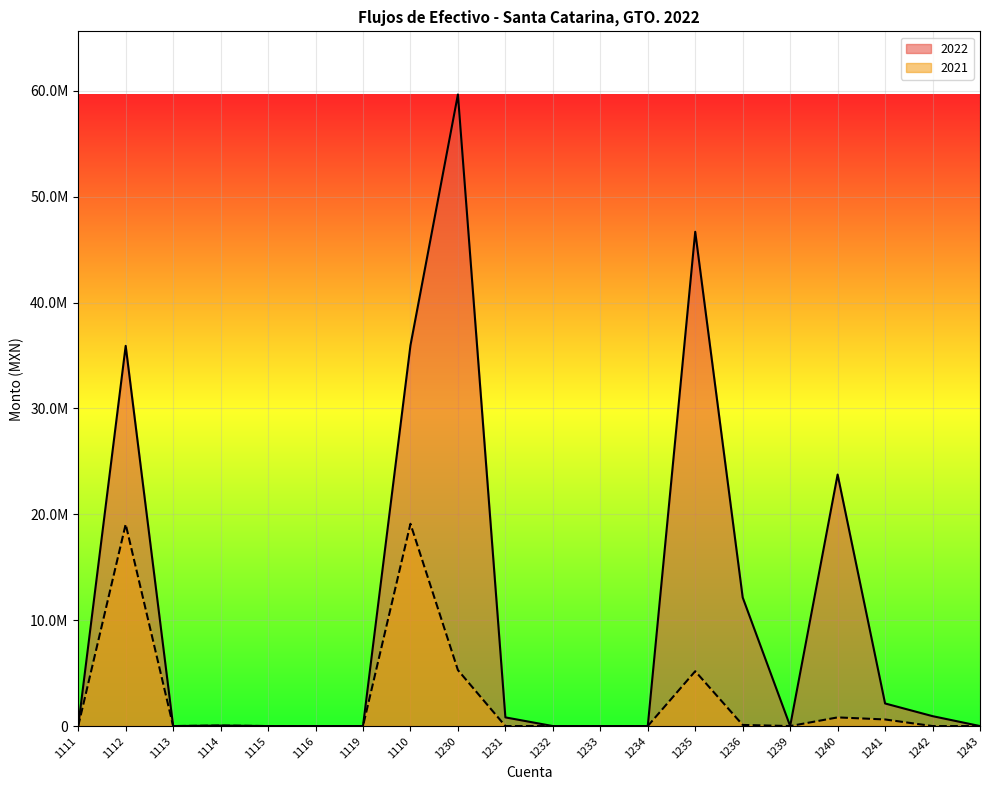

How many data points in 2022 are above 44911?

10